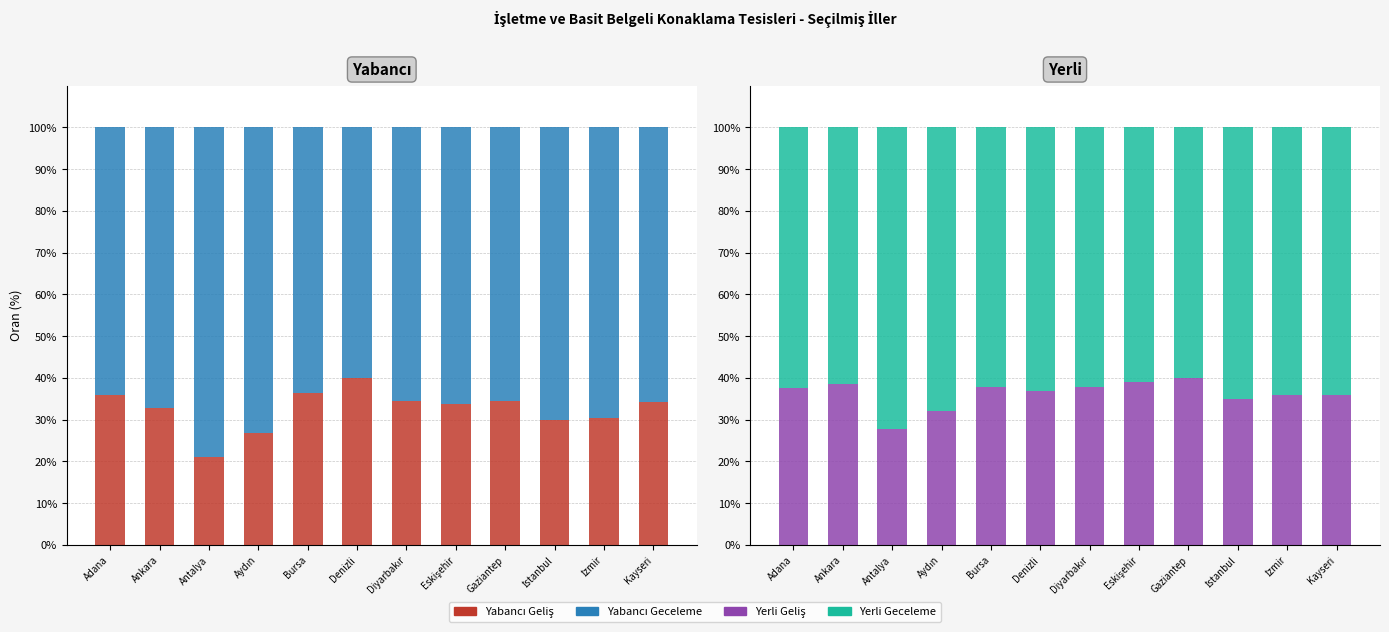

At which label does Yabancı Geliş first exceed 34?

Adana